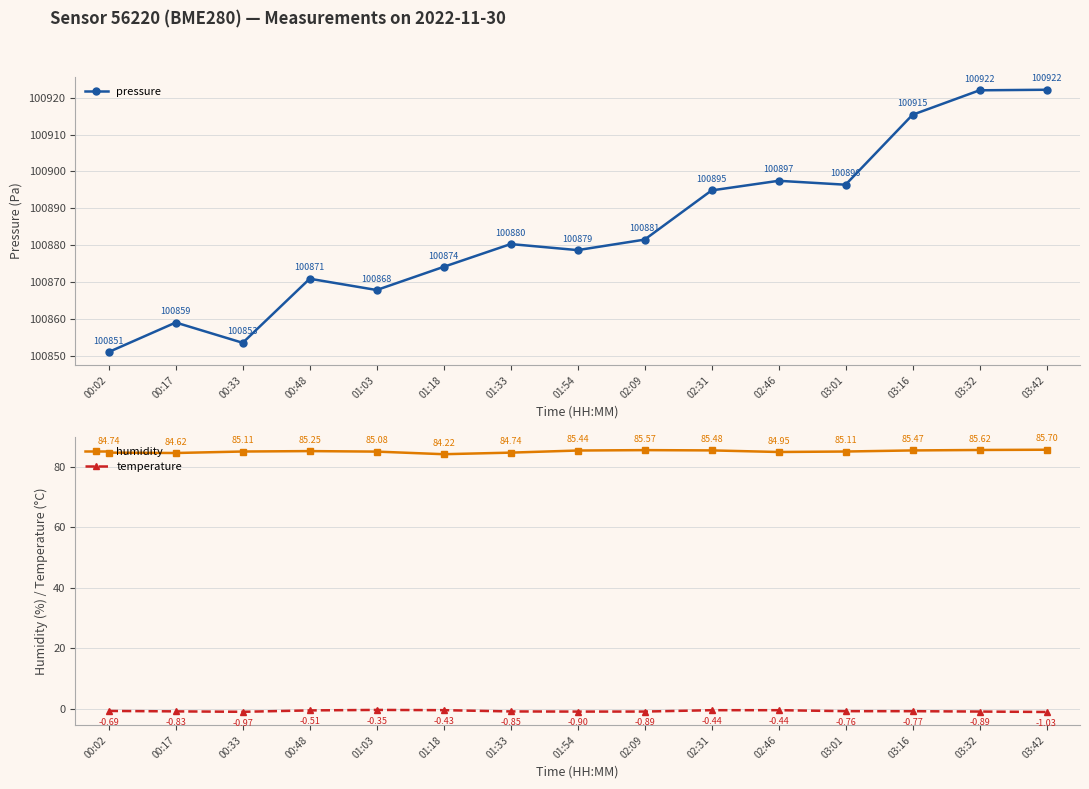

What is the sum of the pressure values at 00:48 and 02:09?

201752.3